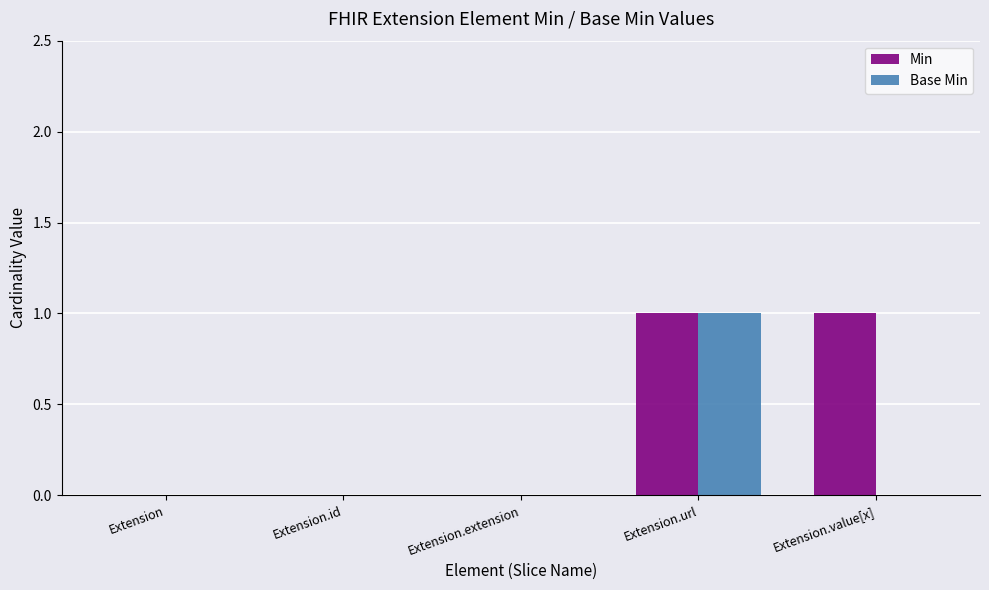

Between Extension.id and Extension.value[x], which series saw the biggest shift?

Min